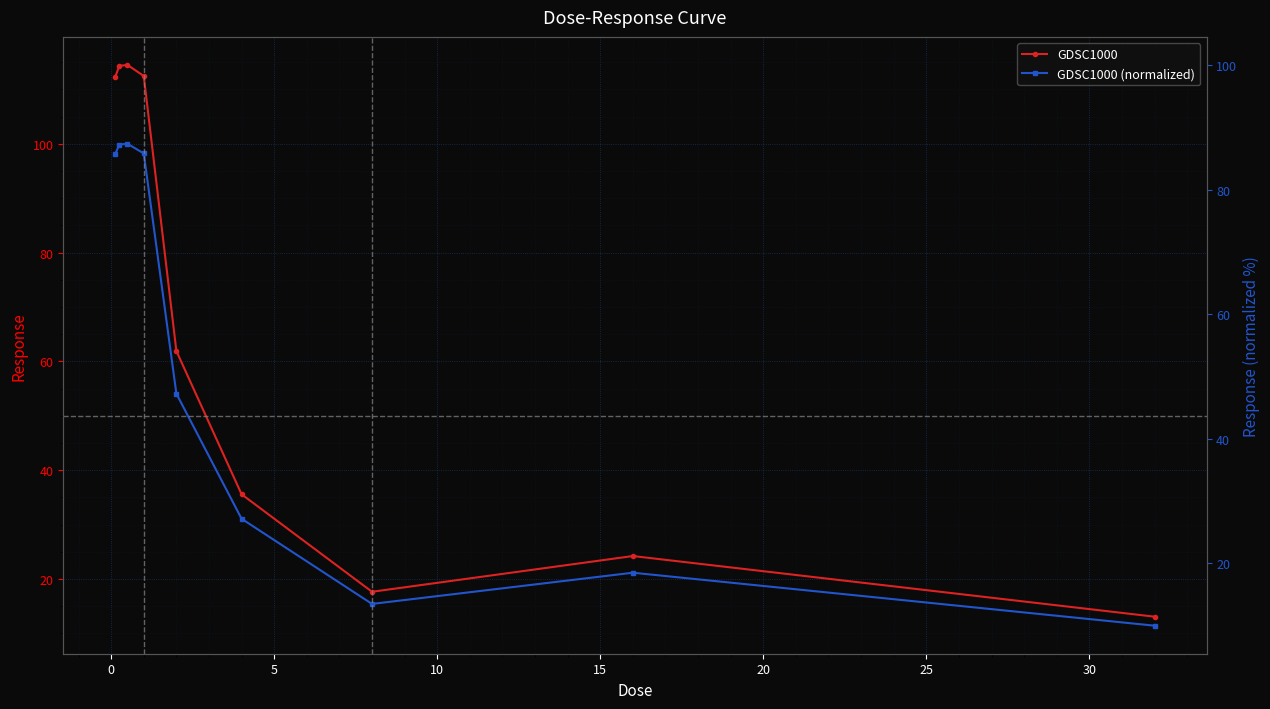

What is the difference between the highest and lowest values at 10?

14.2